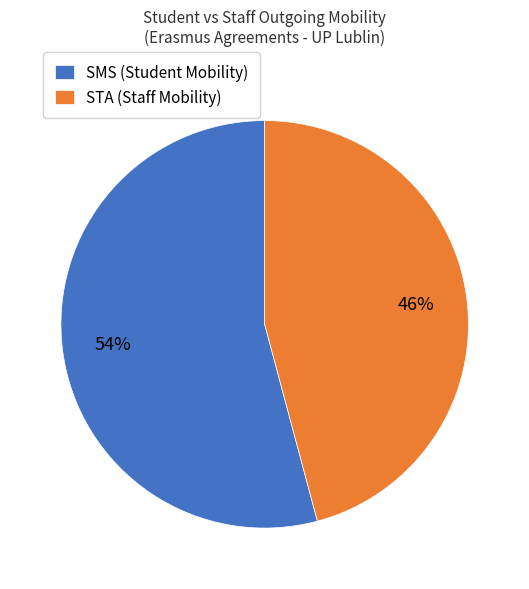

Between STA (Staff Mobility) and SMS (Student Mobility), which is larger?

SMS (Student Mobility)